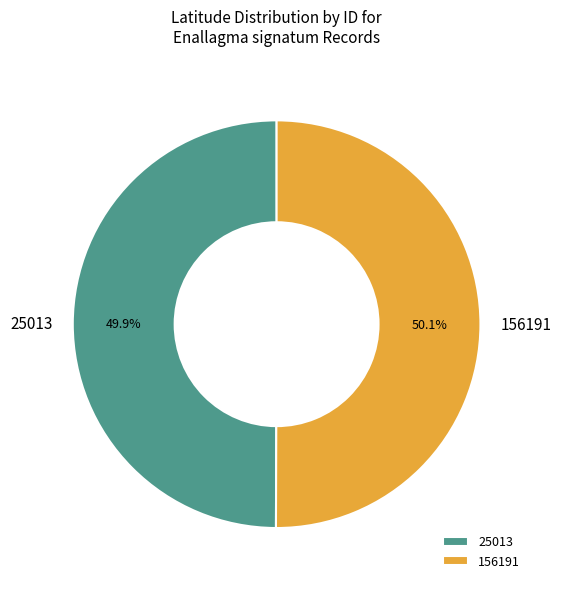

Is there any slice that represents more than half of the pie?

Yes